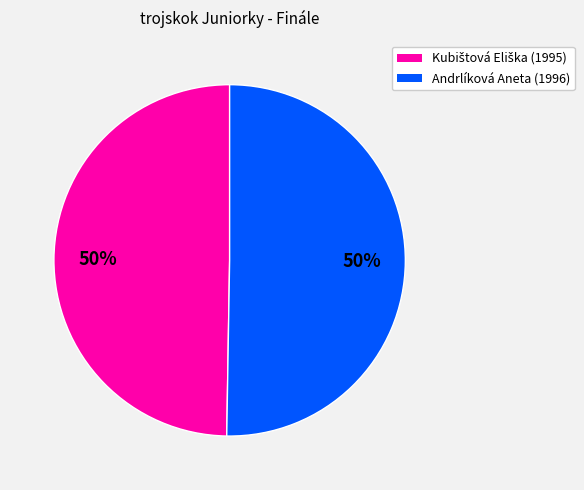

To the nearest percent, what percentage of the pie is Andrlíková Aneta?

50%